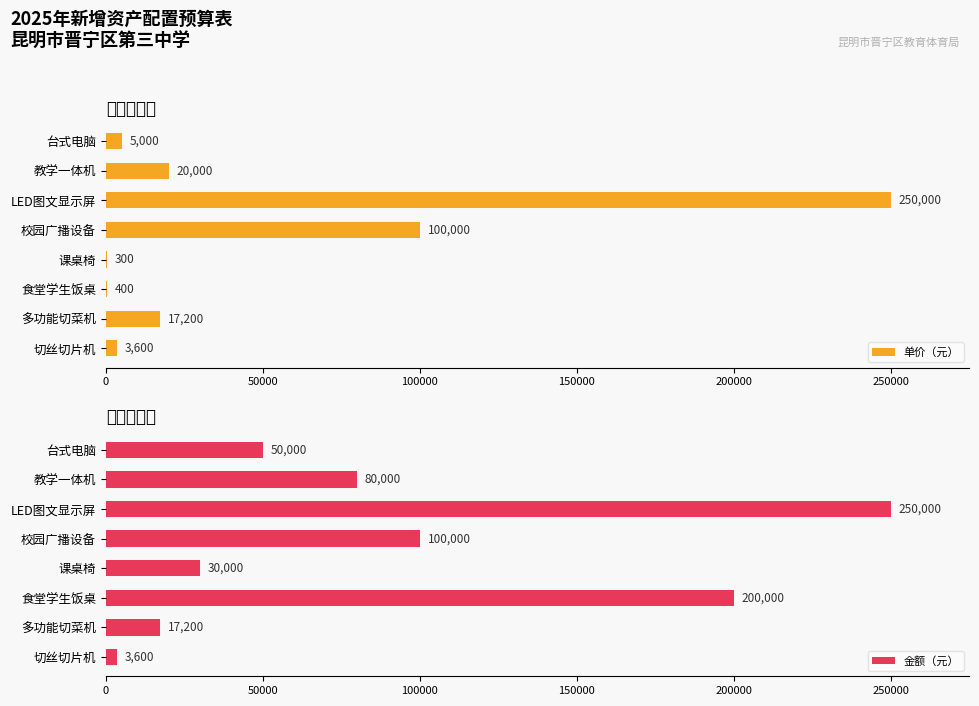

What is the value of the 金额（元） bar at the 4th from the left?

100000